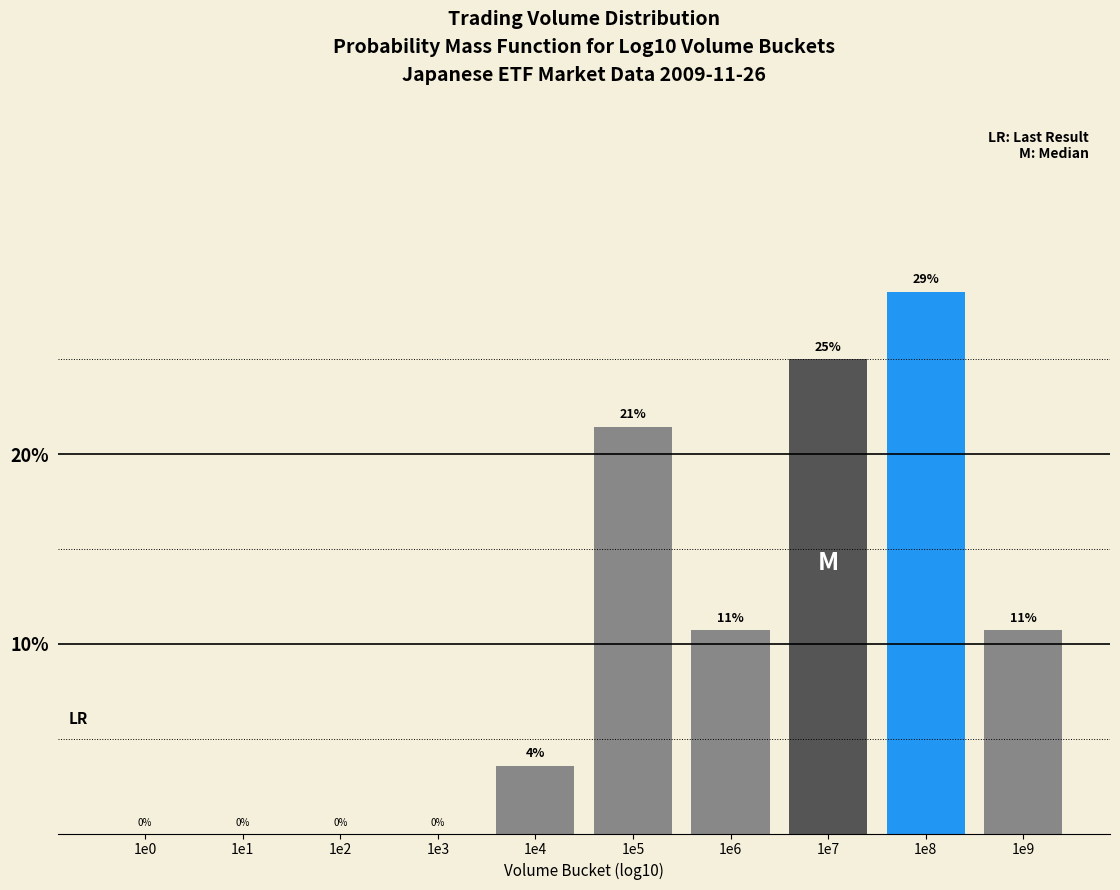

What is the greatest value displayed?

28.6